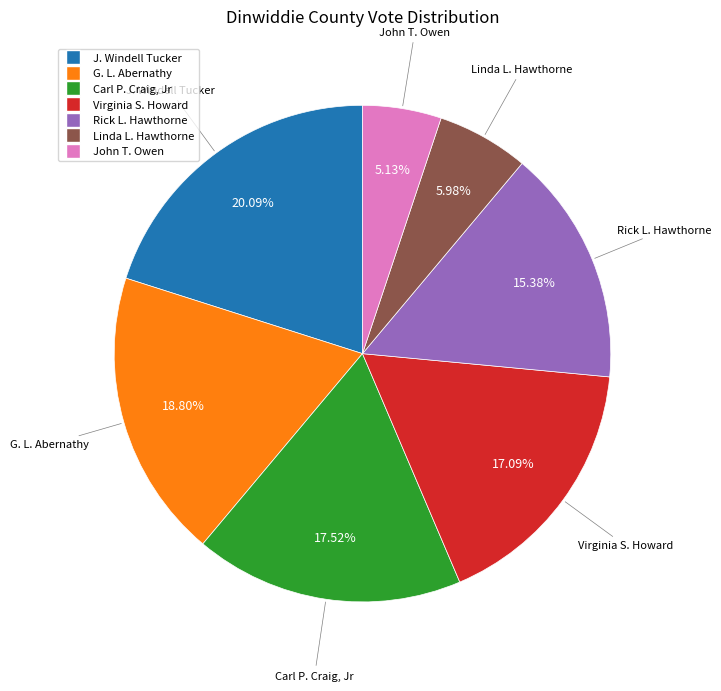

What is the ratio of the value at Virginia S. Howard to the value at John T. Owen?

3.3